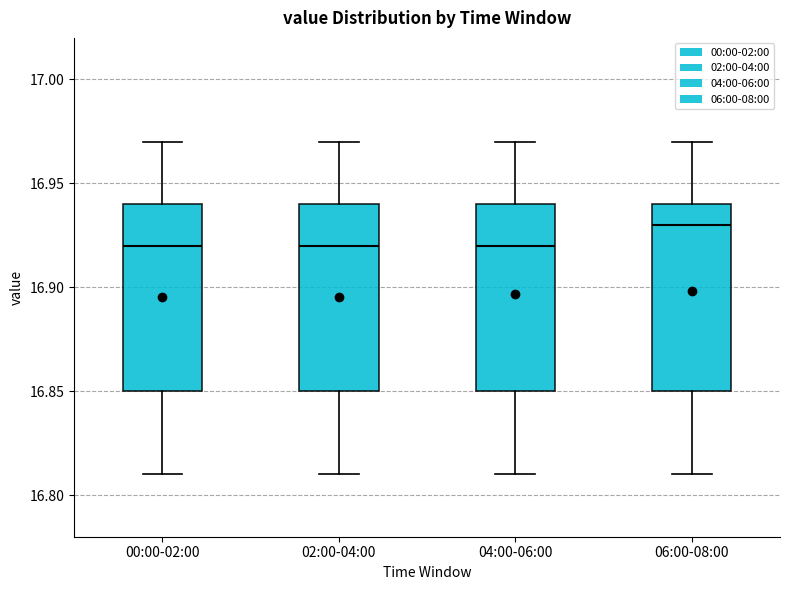

Where does the lower whisker of the box for 06:00-08:00 end on the y-axis? The values are not printed on the chart, so give them approximately, as read against the axis.

16.81